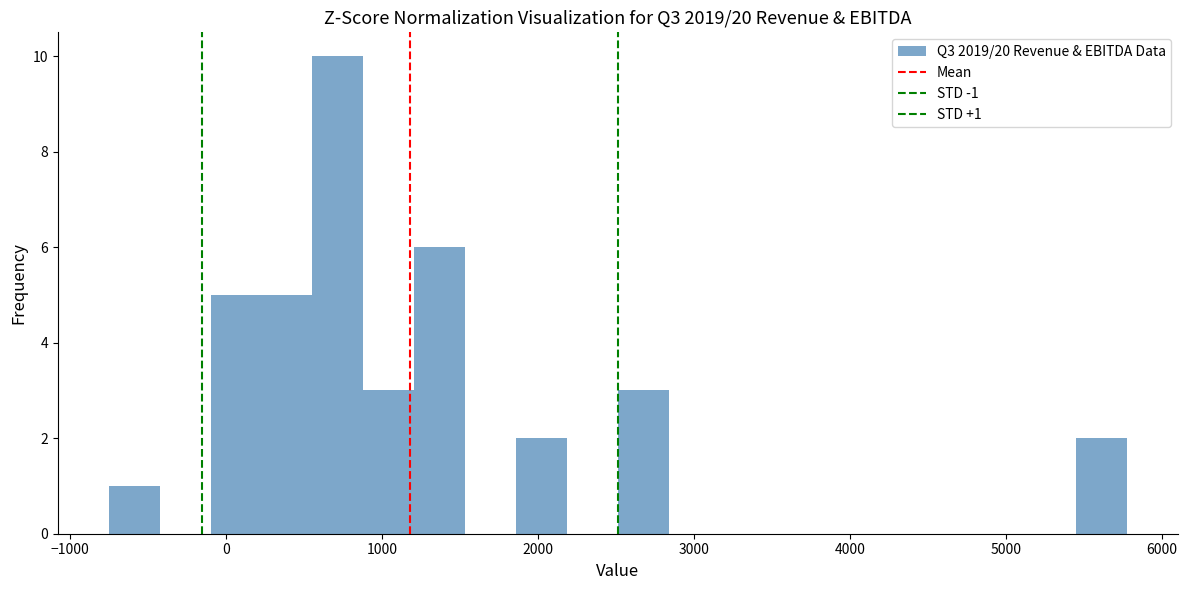

Read against the x-axis, roughly where is the centre of the tallest bar?

700